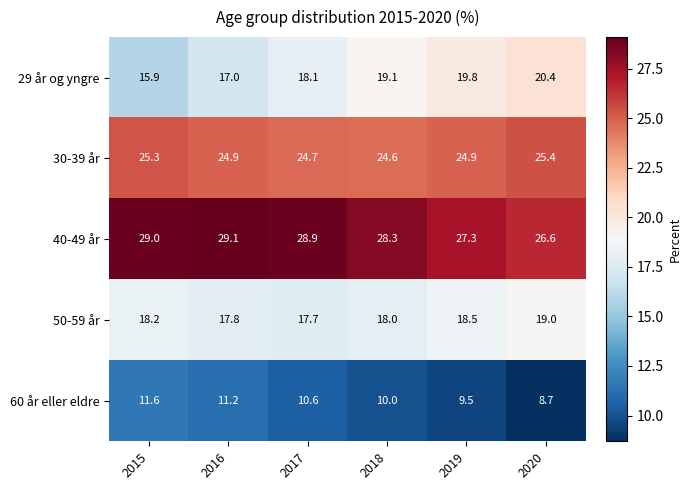

Which series changed the most between 2017 and 2018?

29 år og yngre